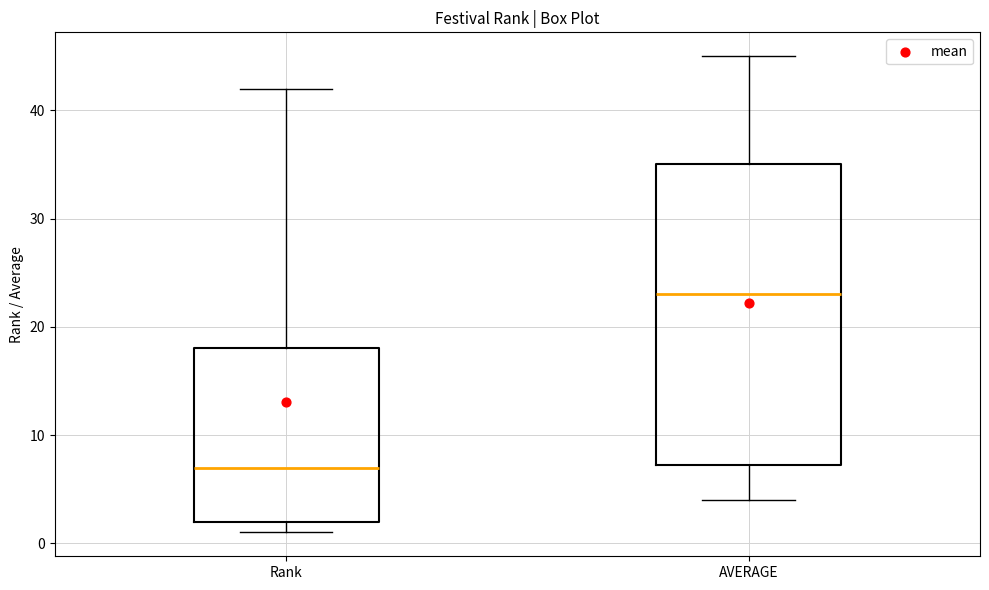

Where does the median line of the box for AVERAGE sit on the y-axis? The values are not printed on the chart, so give them approximately, as read against the axis.

23